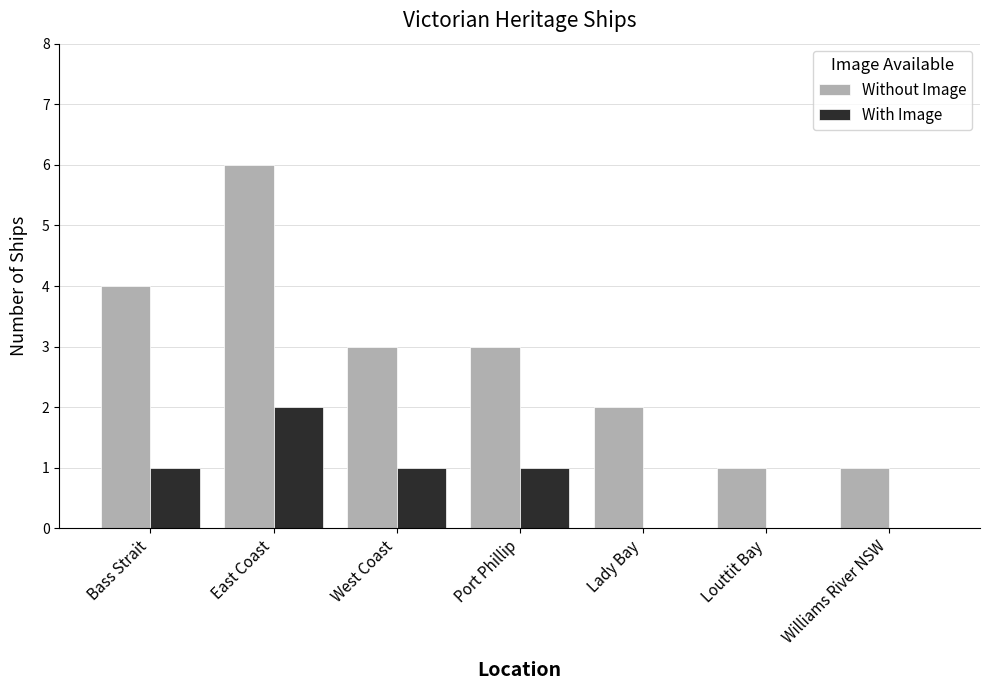

Is the value of Without Image at East Coast greater than the value of With Image at Lady Bay?

Yes